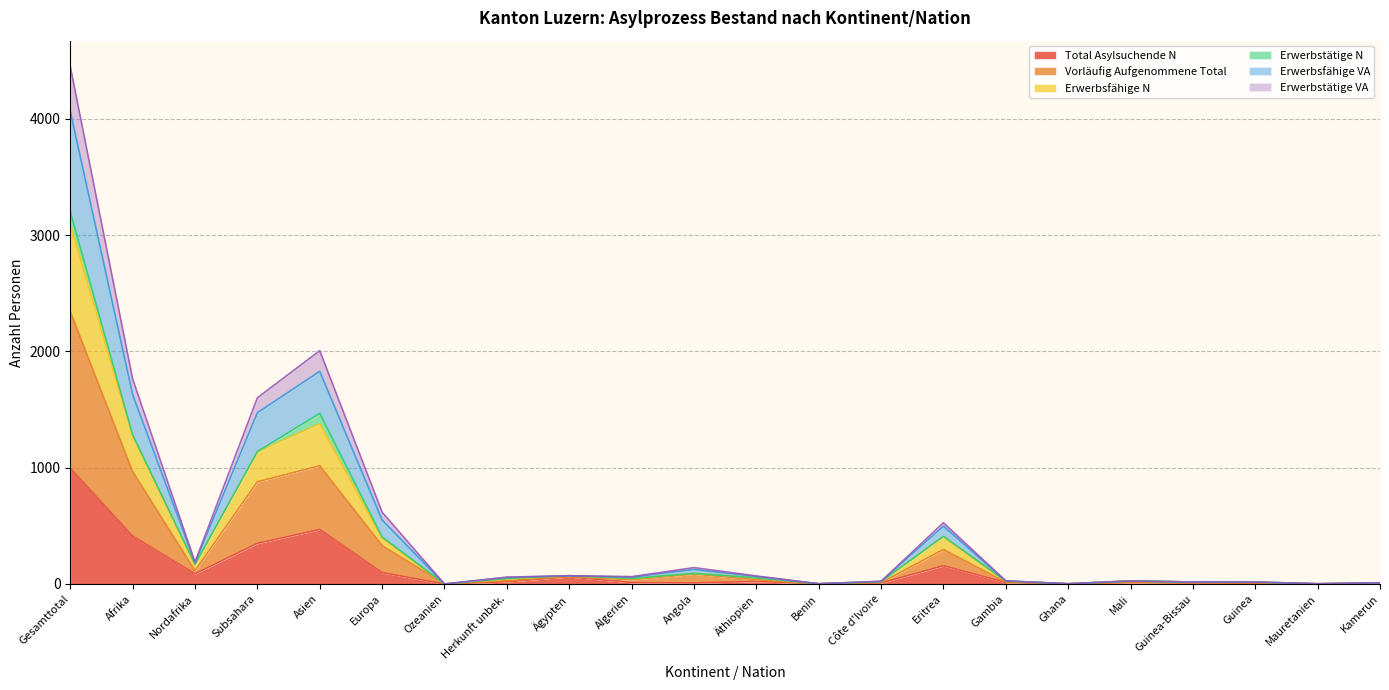

How many values in Total Asylsuchende N are above zero?

21